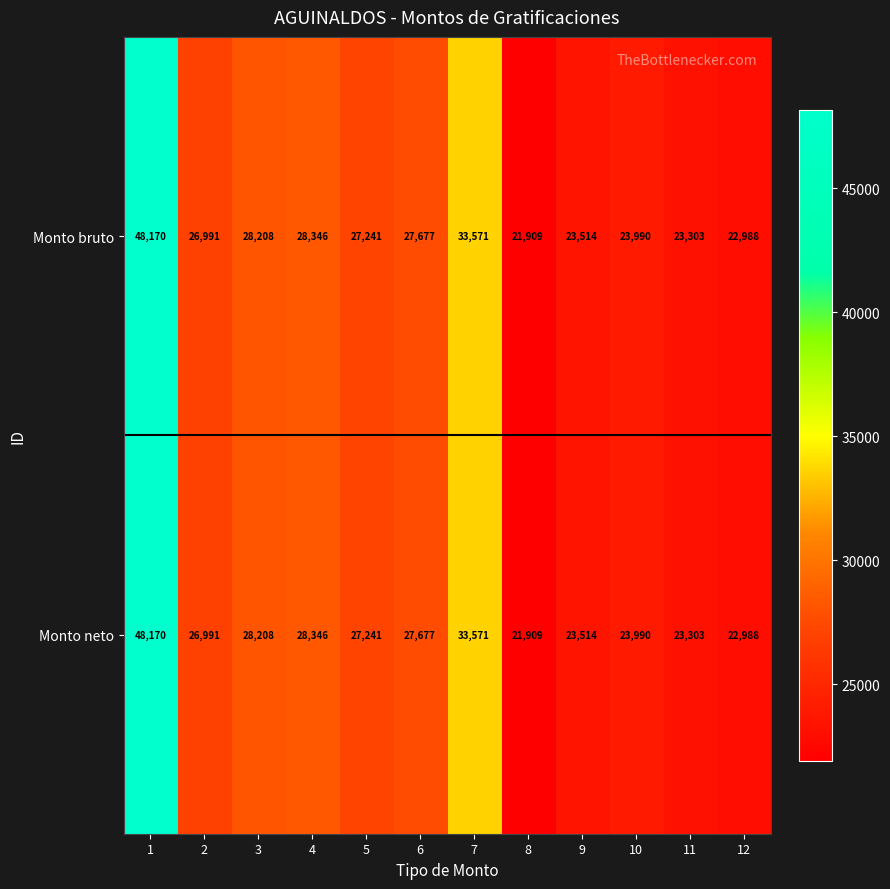

Is it true that Monto neto equals 23514 at 9?

True